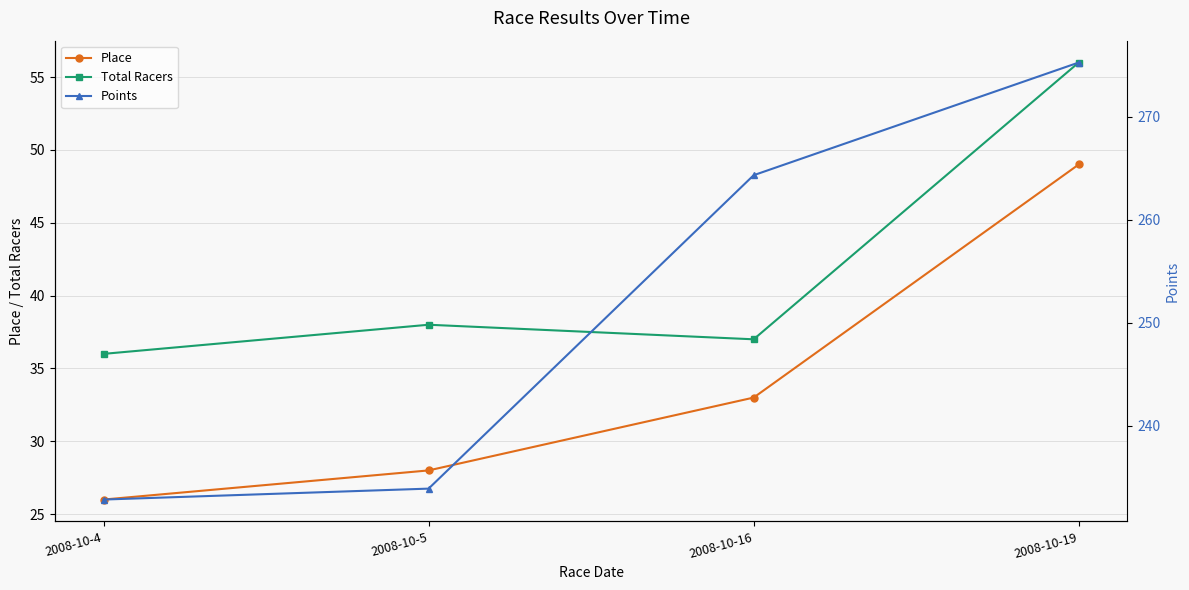

The value of Total Racers at 2008-10-4 is 36.0. True or false?

True